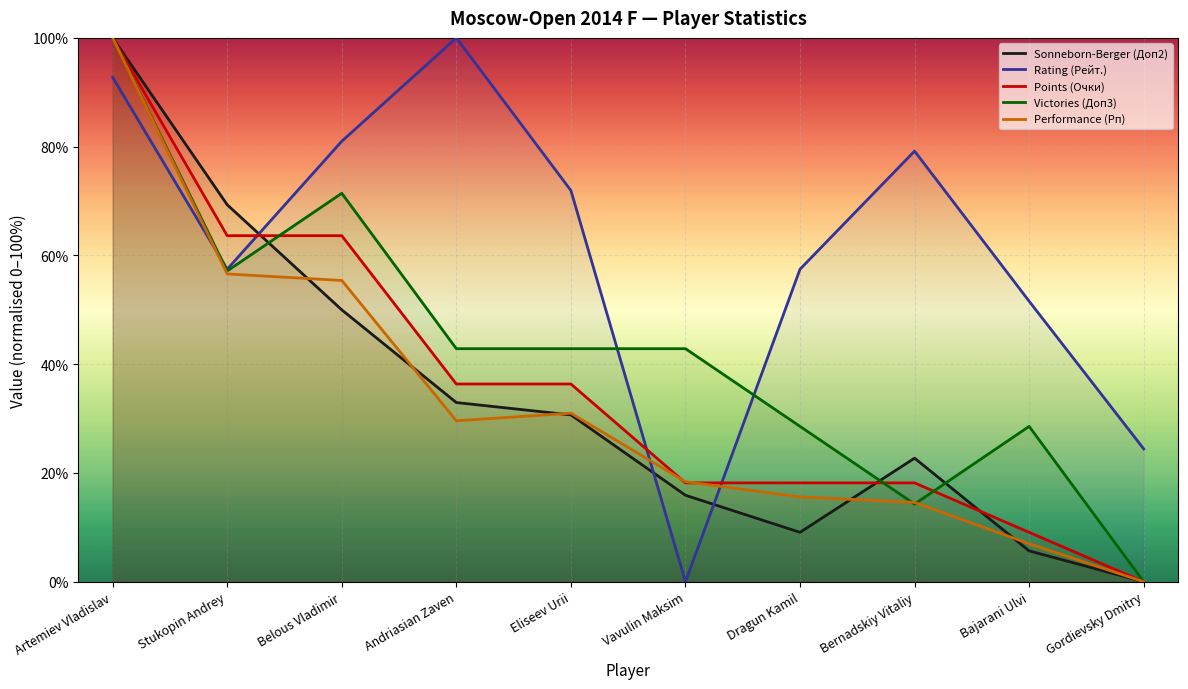

What is the difference between the maximum and minimum values in the Rating (Рейт.) series?

100.0